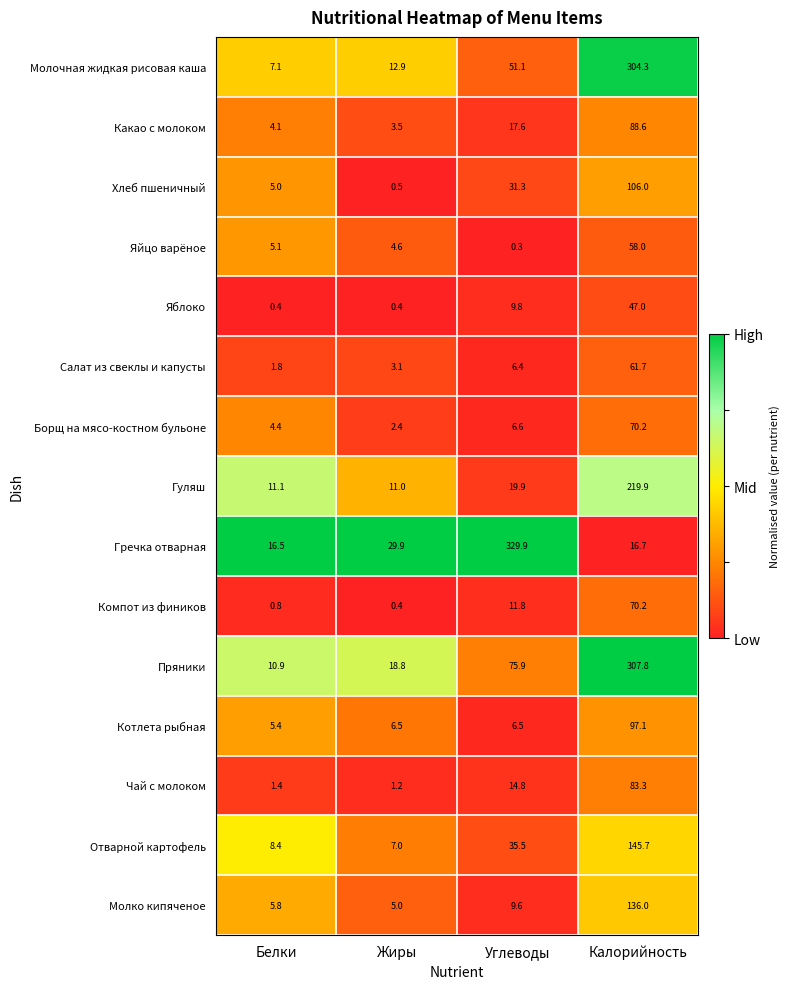

What is the sum of the Молко кипяченое values at Углеводы and Калорийность?

145.6